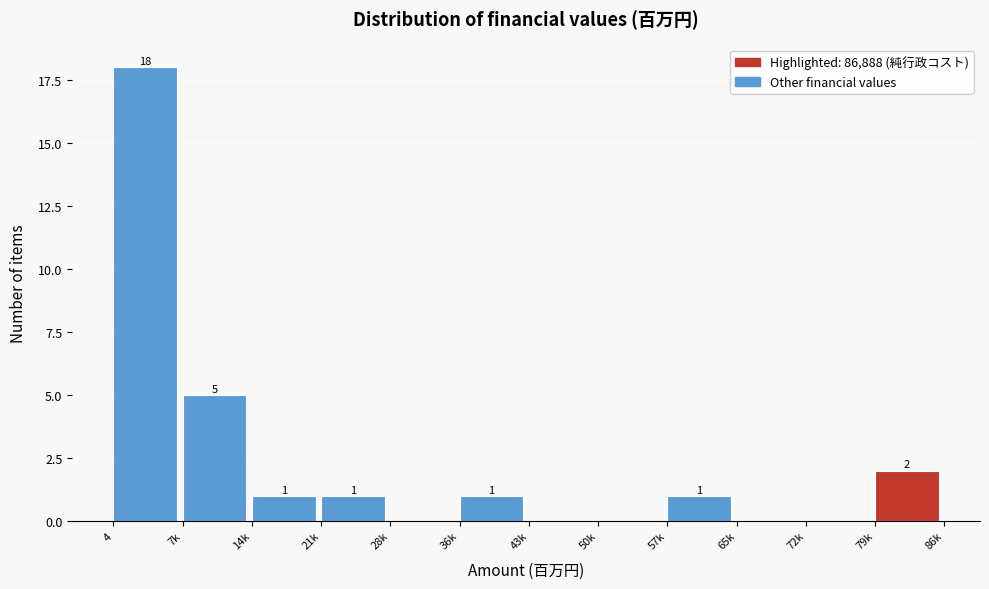

Reading right to left, extract all data points from this chart.

79k=2	72k=0	65k=0	57k=1	50k=0	43k=0	36k=1	28k=0	21k=1	14k=1	7k=5	4=18